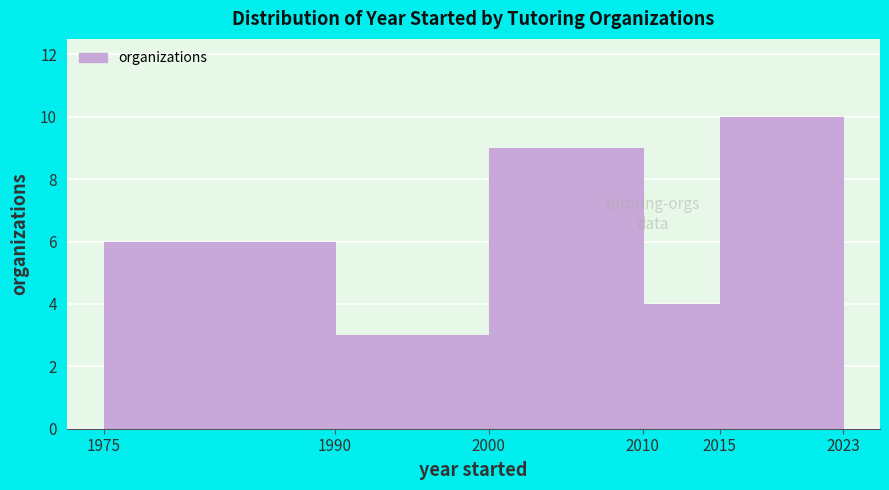

Reading left to right, list every bar in this chart as the range it spans on the x-axis followed by its height. The values are not printed on the chart, so give them approximately, as read against the axis.

1975 to 1990: 6
1990 to 2000: 3
2000 to 2010: 9
2010 to 2015: 4
2015 to 2023: 10